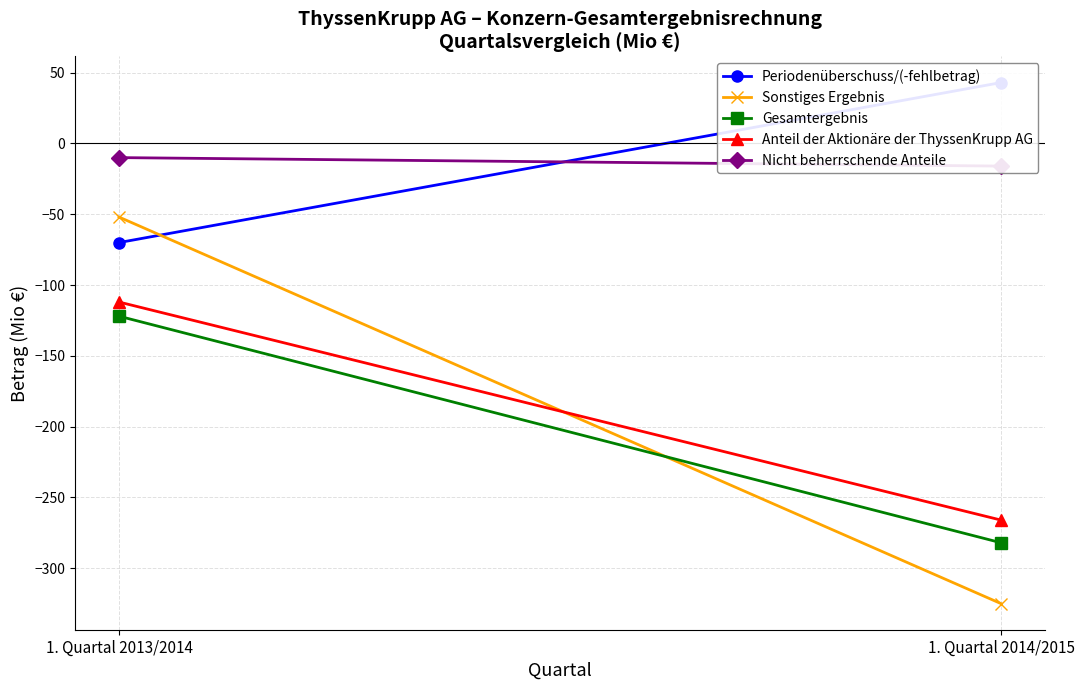

What is the difference between the maximum and minimum values in the Gesamtergebnis series?

160